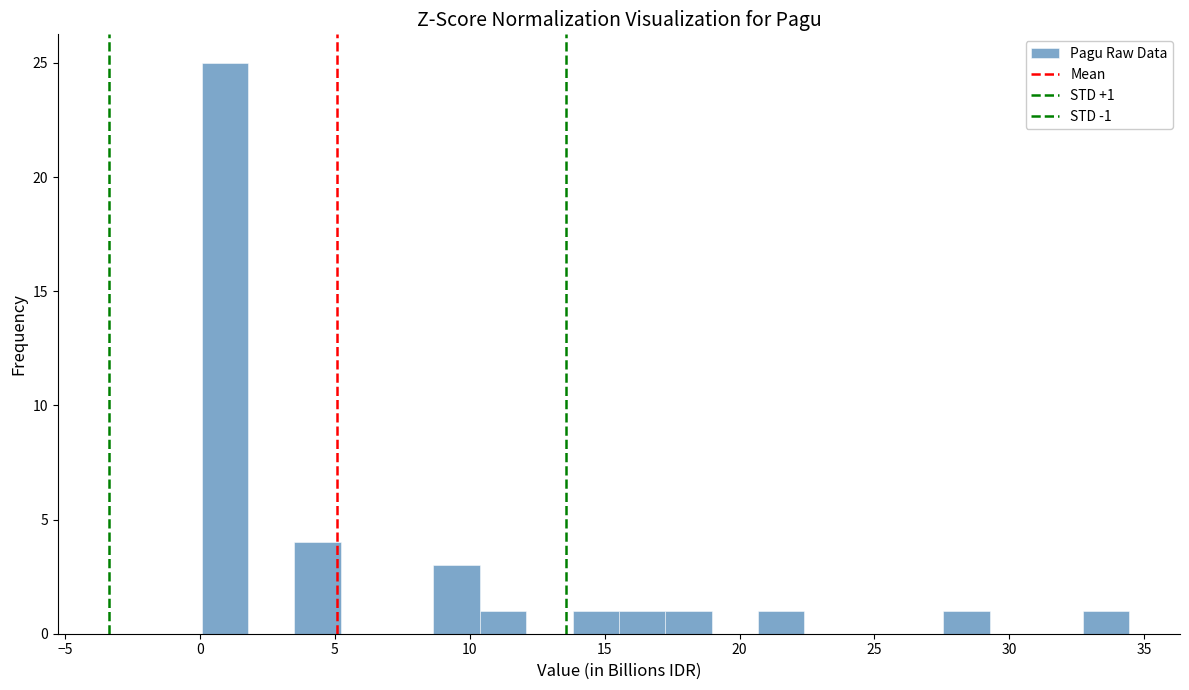

Read against the x-axis, roughly where is the centre of the tallest bar?

1.0